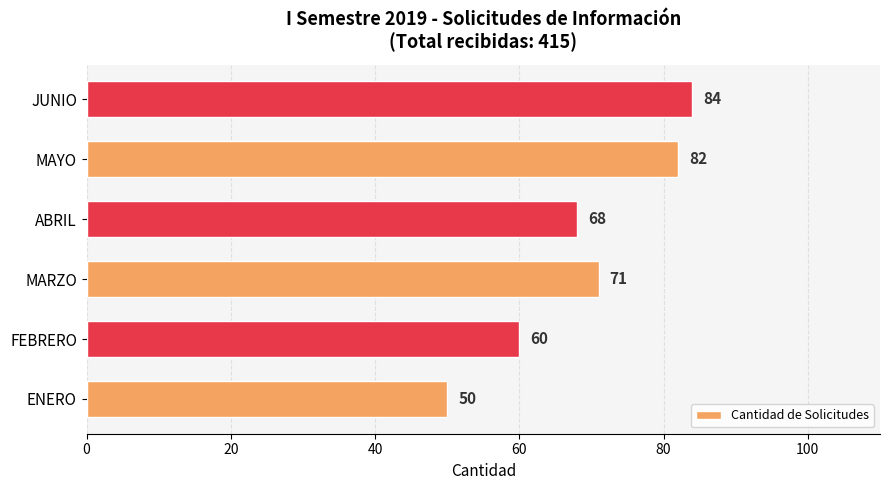

Reading top to bottom, list all the values displayed in this chart.

JUNIO=84	MAYO=82	ABRIL=68	MARZO=71	FEBRERO=60	ENERO=50